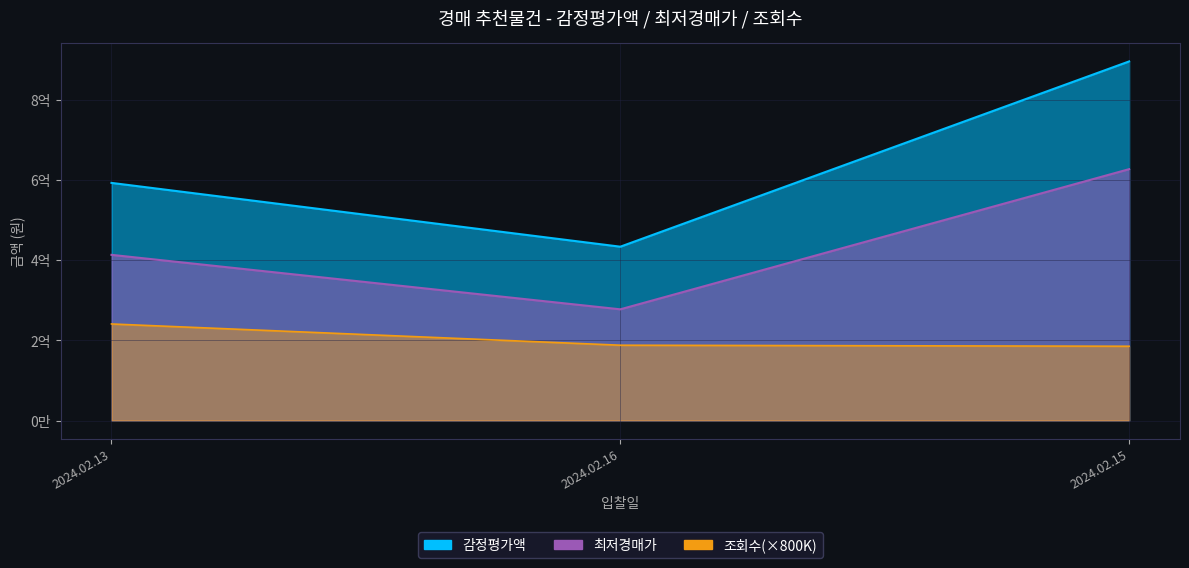

Which category has the lowest value across all series?

2024.02.16